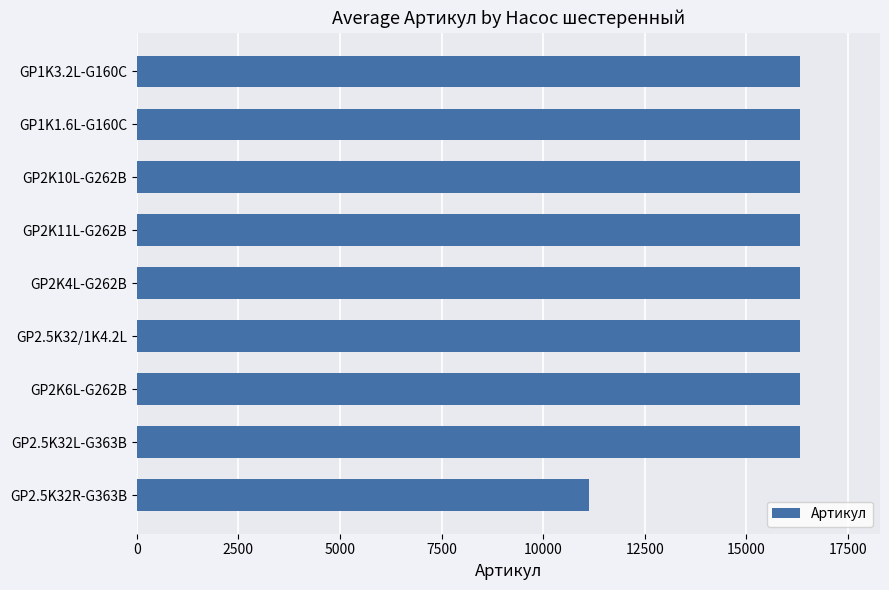

Are the bars grouped side by side (vs. stacked)?

No